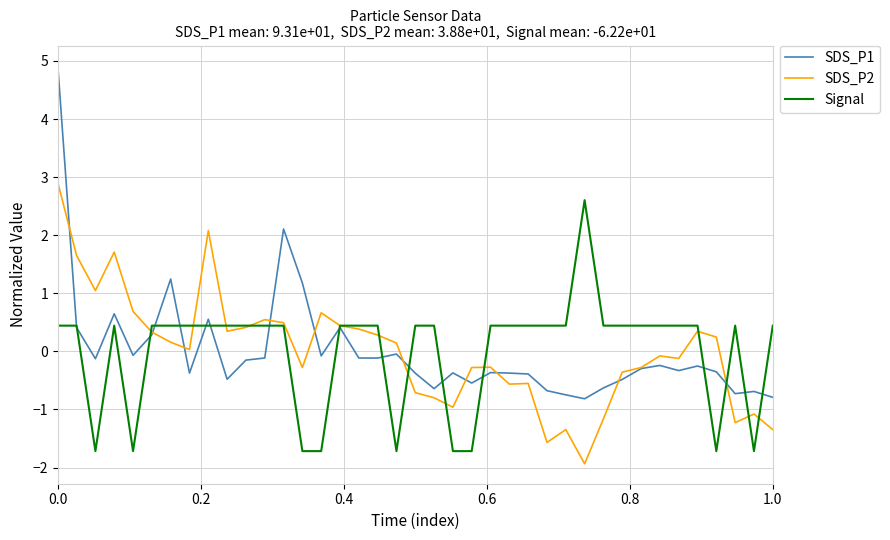

List the series in order of their peak value, lowest first.

Signal, SDS_P2, SDS_P1